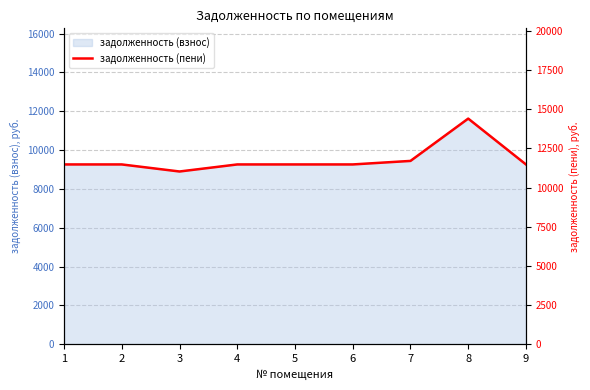

What is the value of the 5th point from the left?

11475